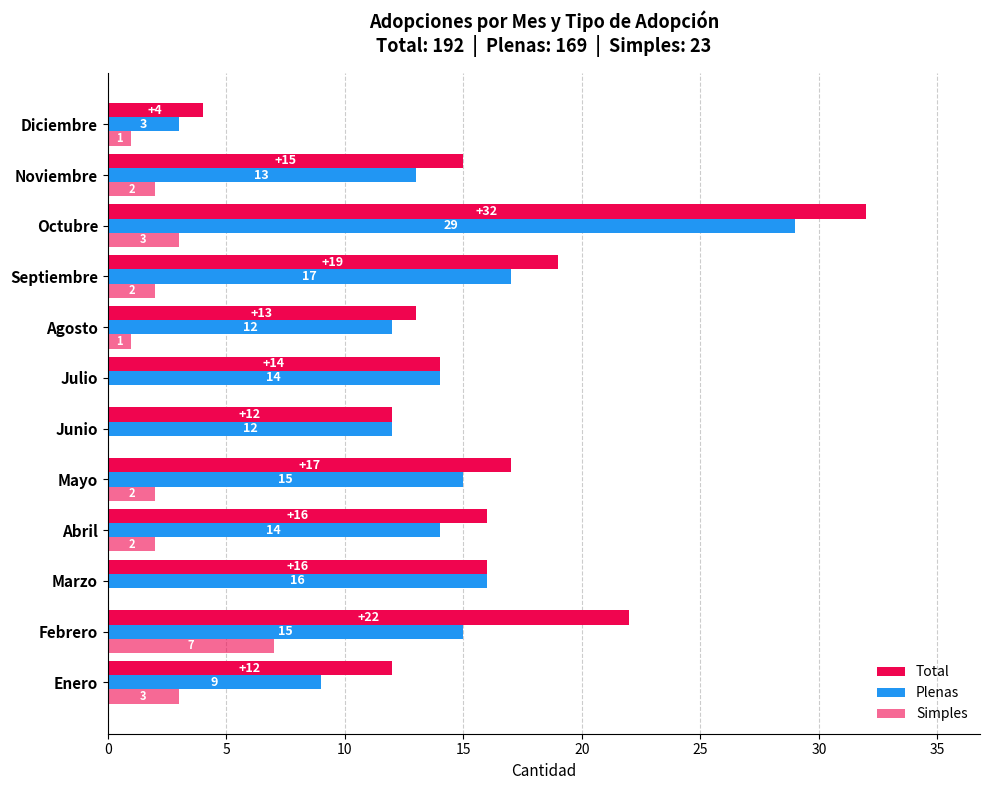

How many Simples values are between 1 and 3?

8